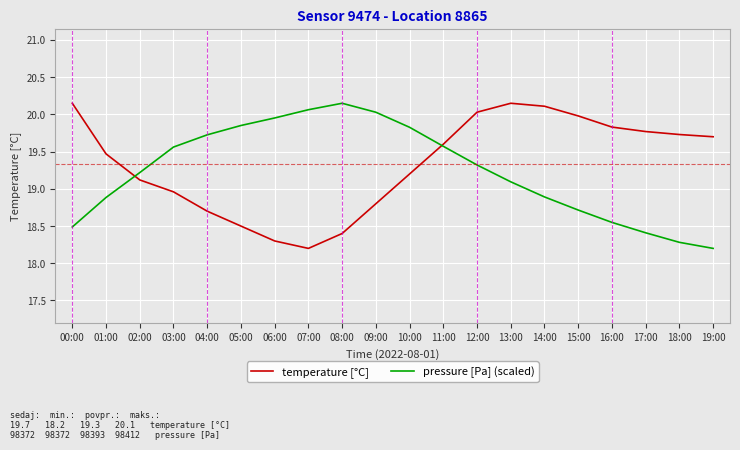

What position from the right is 03:00?

17